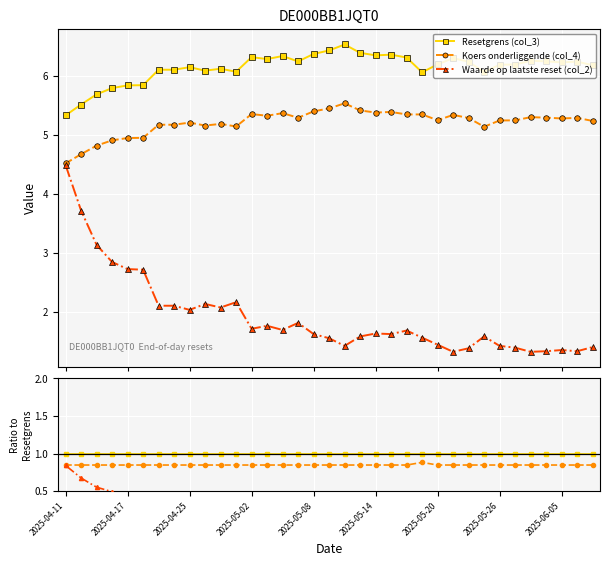

True or false: Waarde op laatste reset (col_2) and Resetgrens (col_3) intersect in this chart.

False